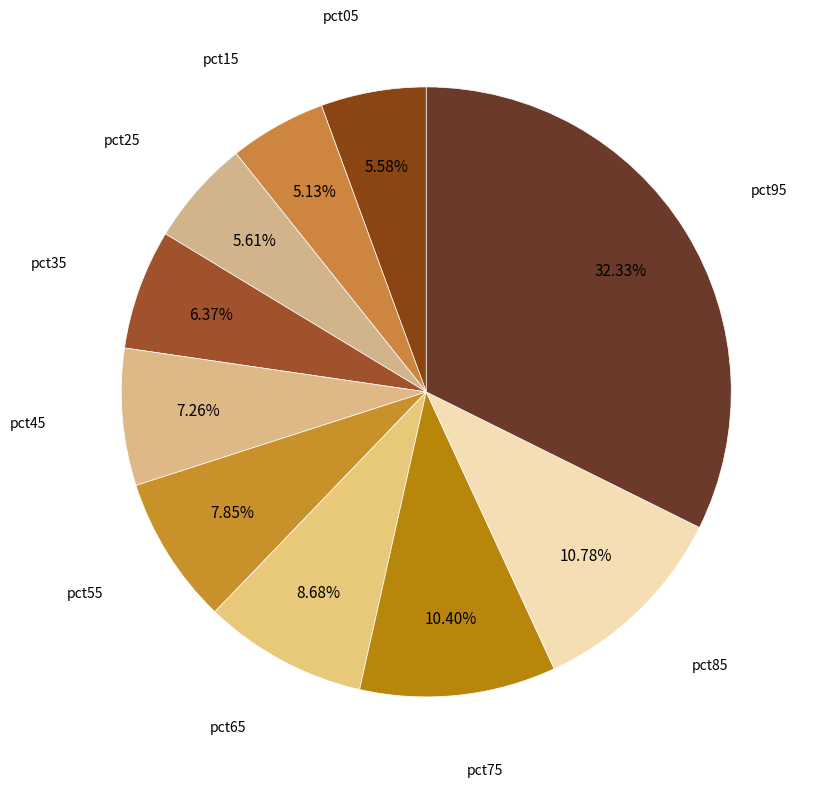

To the nearest percent, what is the average slice percentage?

10%